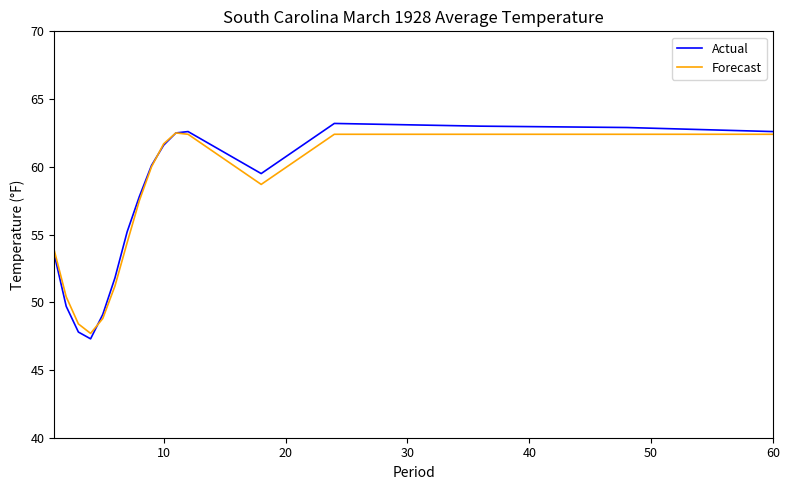

What is the highest value of the Actual series?

63.2